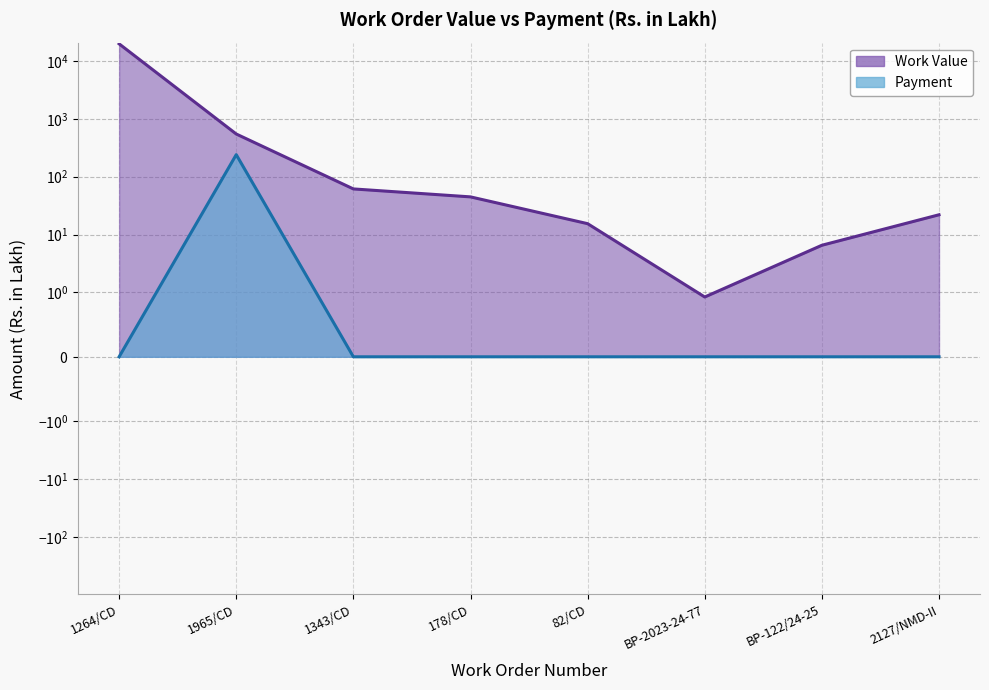

Between BP-122/24-25 and 1343/CD, which is larger?

1343/CD